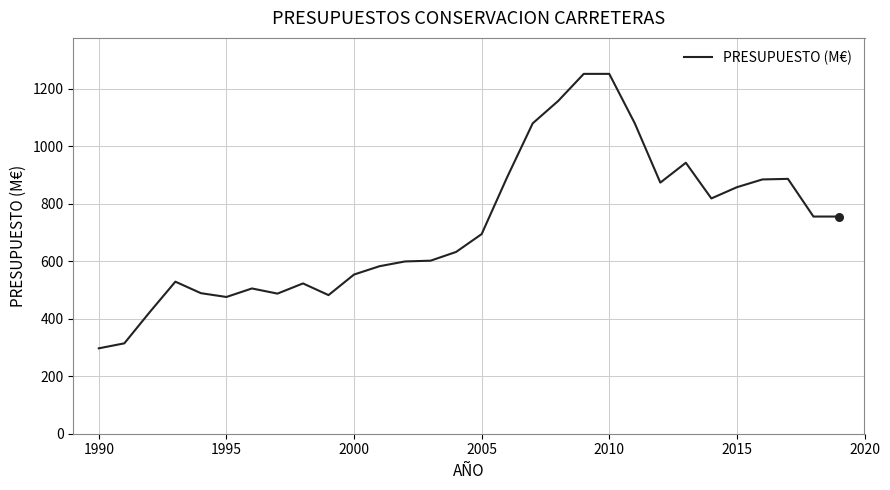

What is the difference between the maximum and minimum values?

954.1